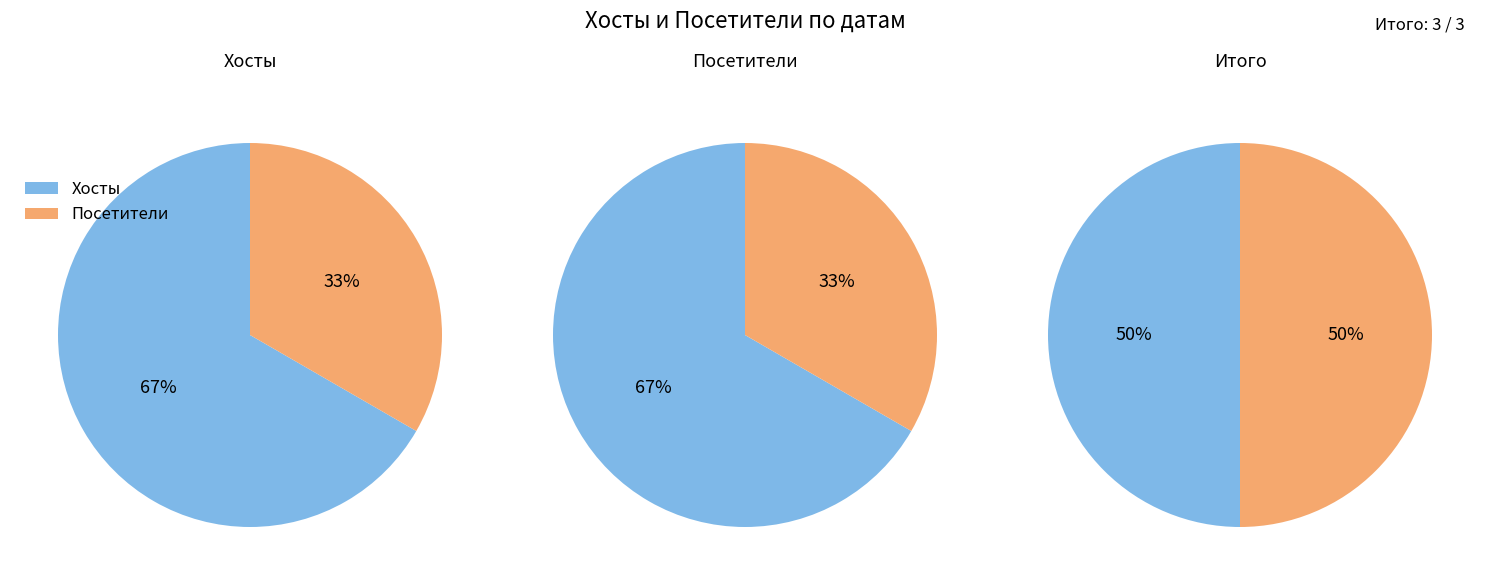

To the nearest percent, what is the combined percentage of 2022-08-24 and 2022-08-25?

100%